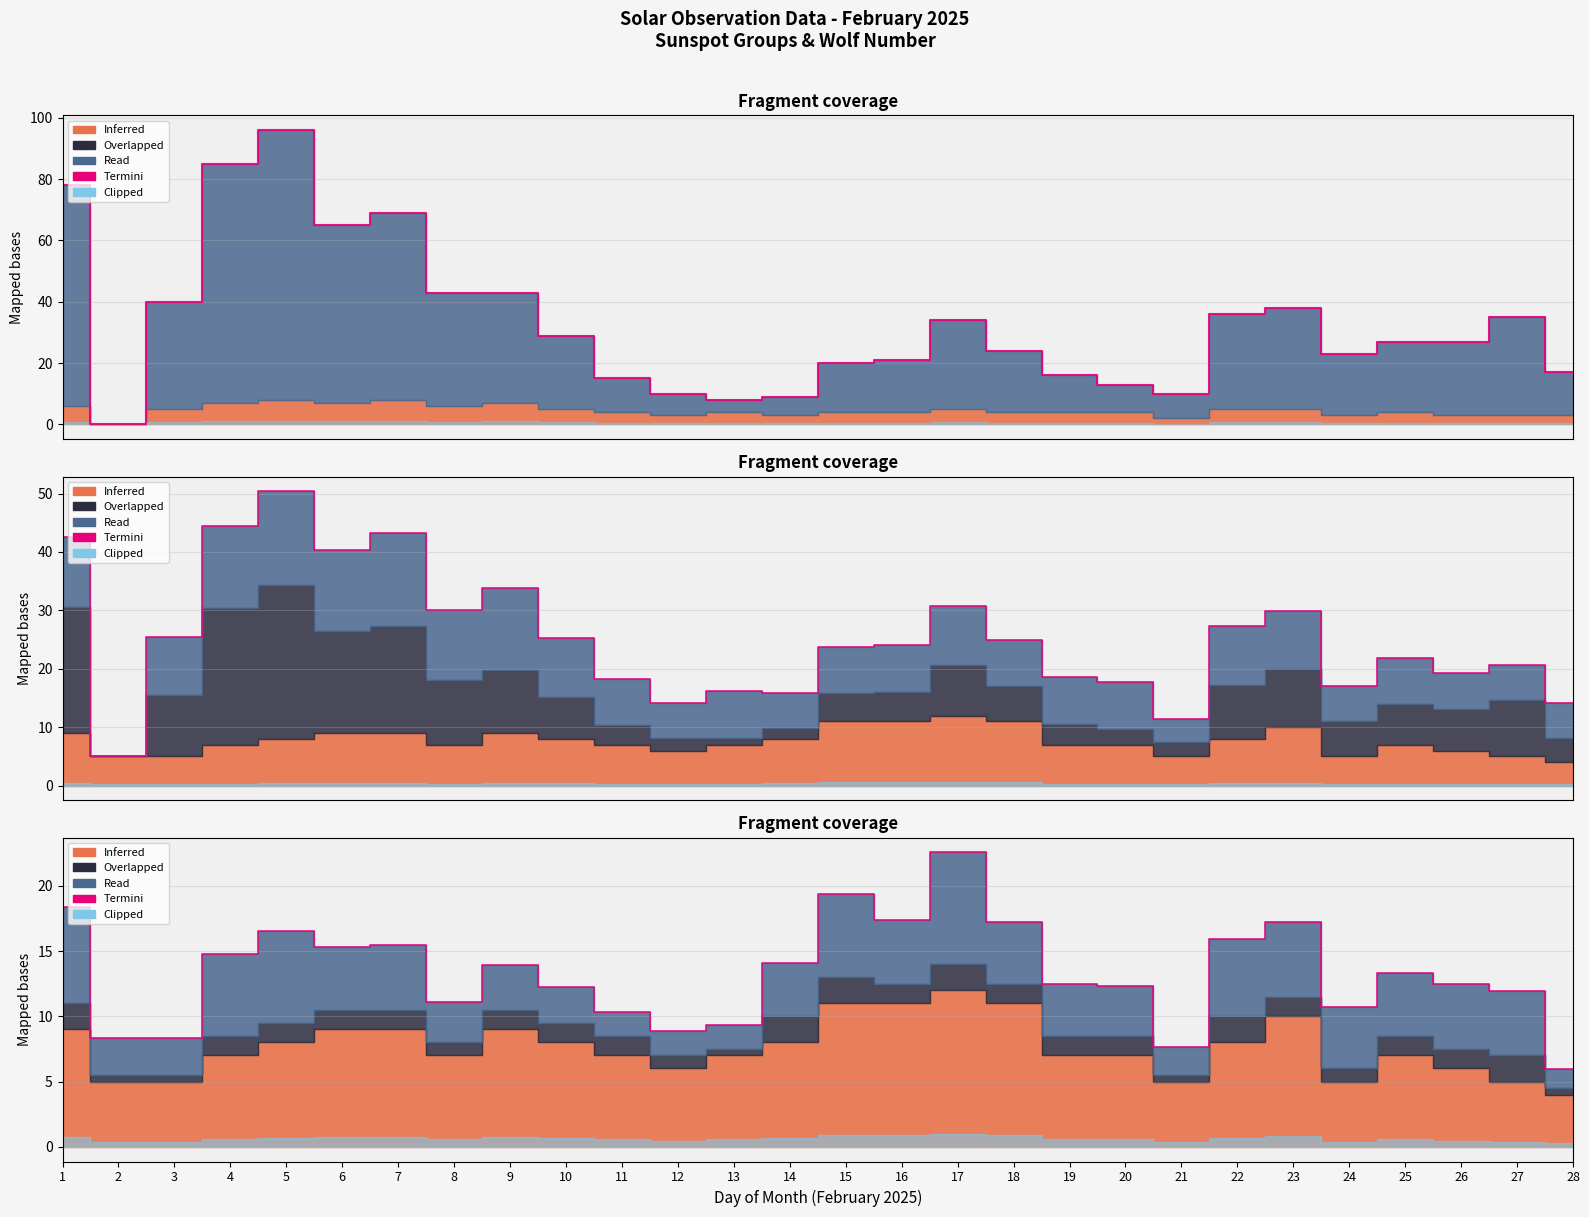

What is the approximate value at 20?

12.3